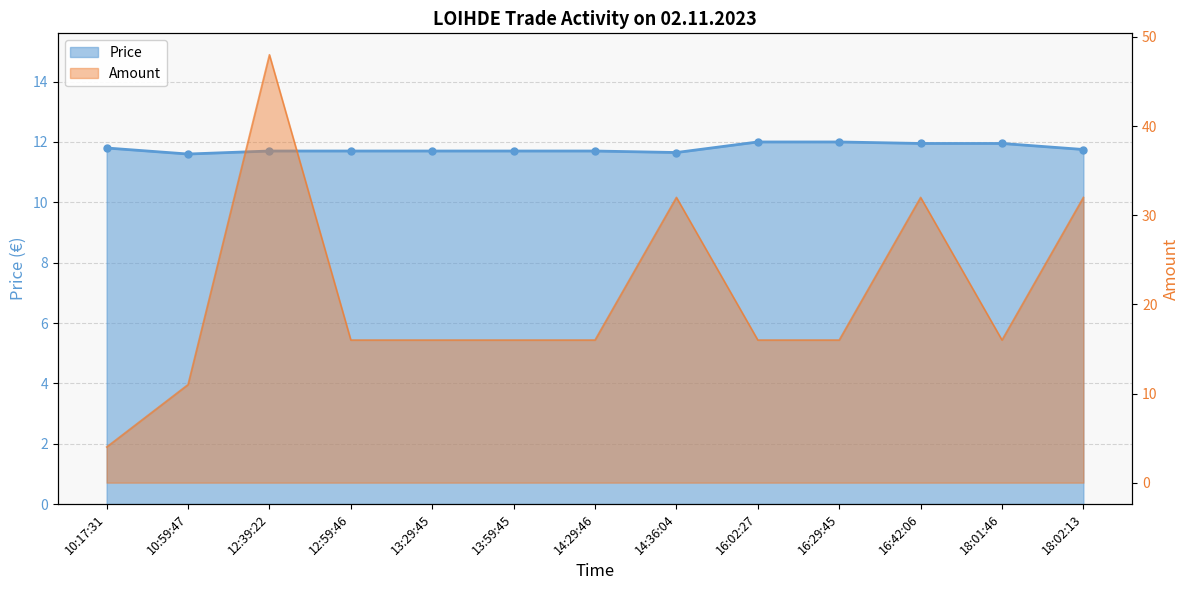

What is the greatest value displayed?

48.0